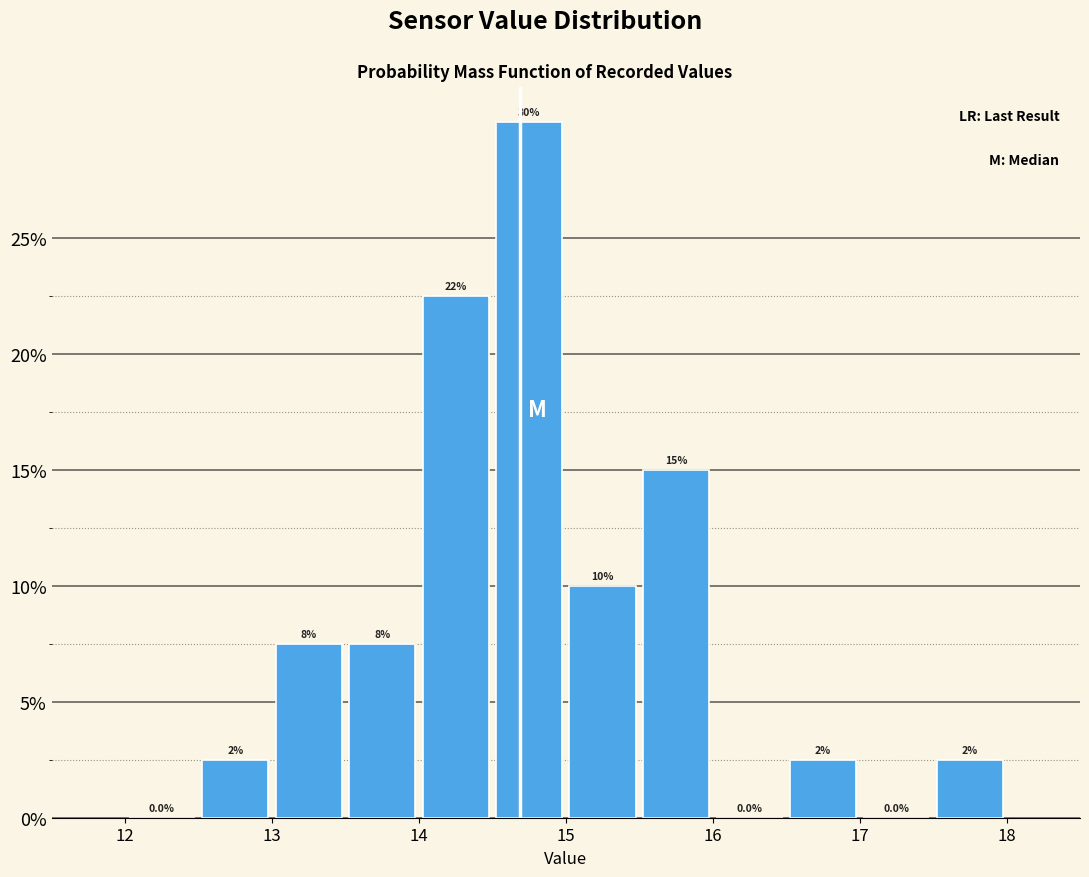

Over which range of the x-axis is the bar tallest?

14.5 to 15.0